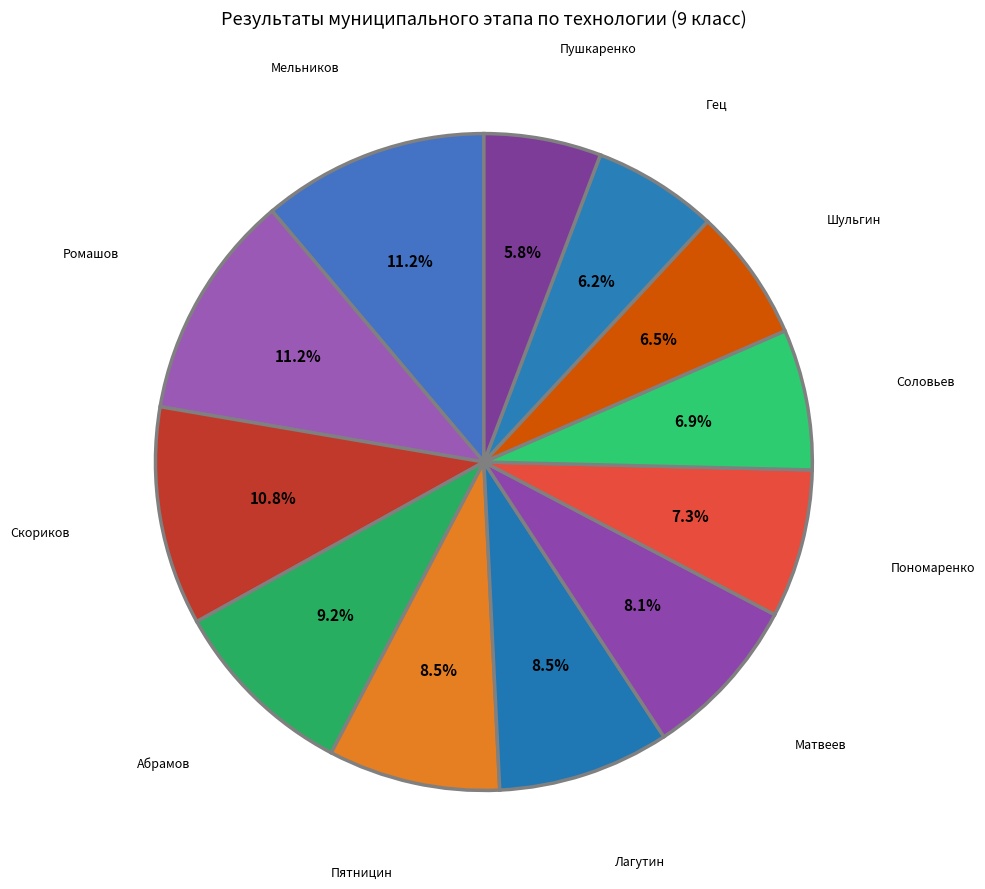

To the nearest percent, what is the combined percentage of Скориков and Абрамов?

20%